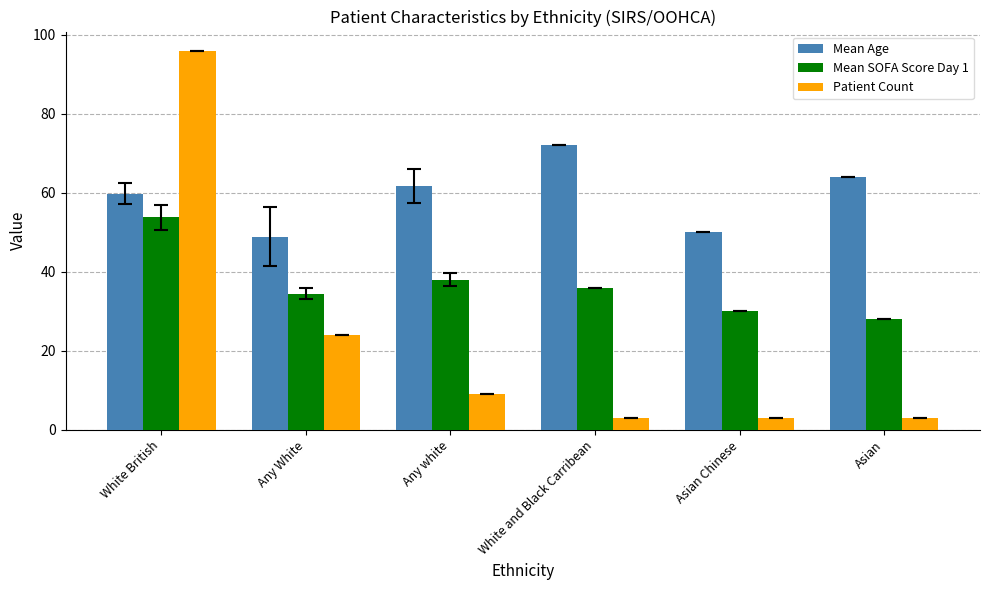

The Patient Count series shows 24.0 at Any White. True or false?

True